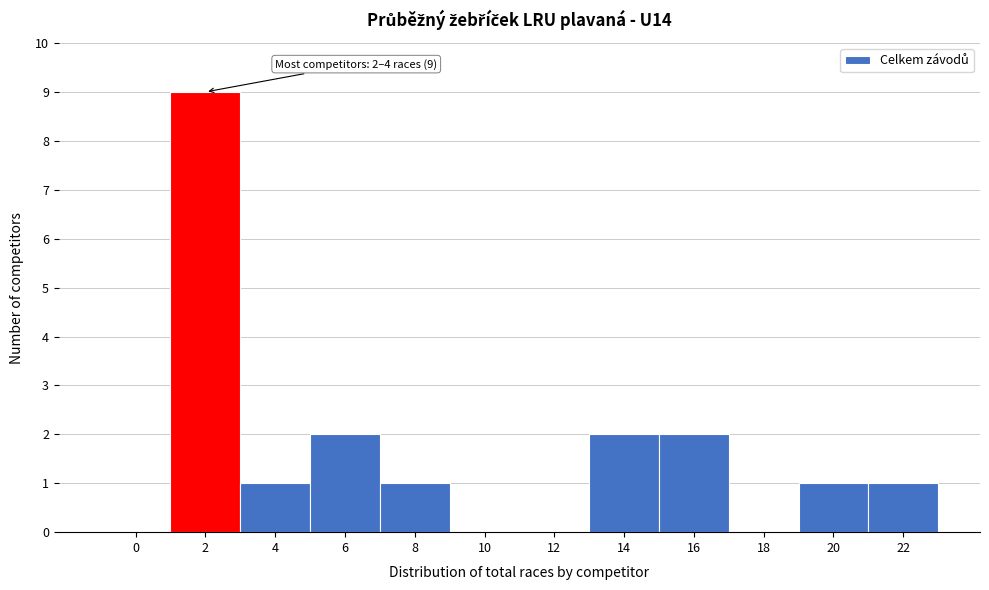

Reading right to left, list all the values displayed in this chart.

22=1	20=1	18=0	16=2	14=2	12=0	10=0	8=1	6=2	4=1	2=9	0=0